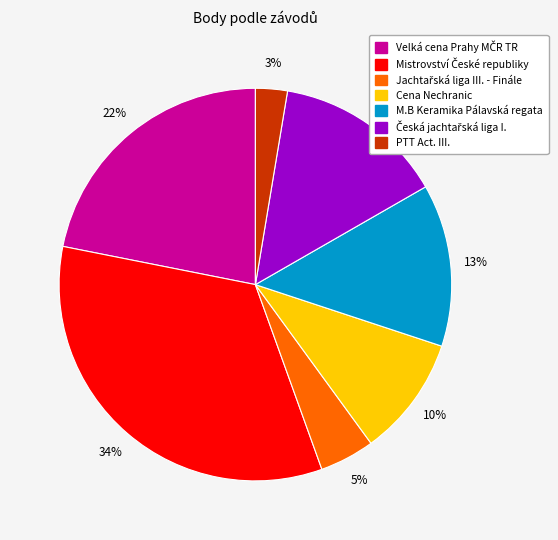

Is there any slice that represents more than half of the pie?

No